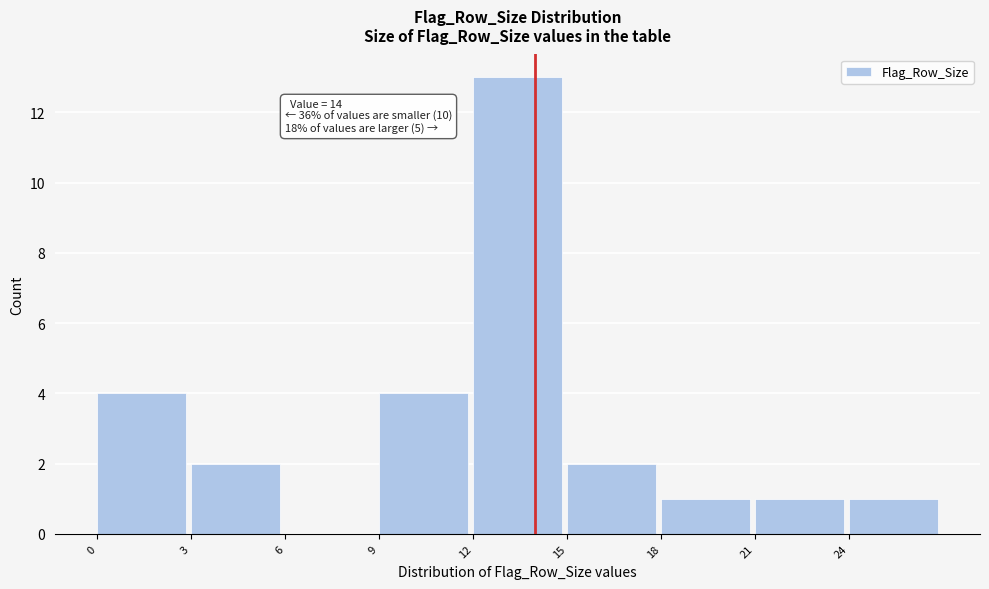

Which range on the x-axis has the tallest bar?

12 to 15